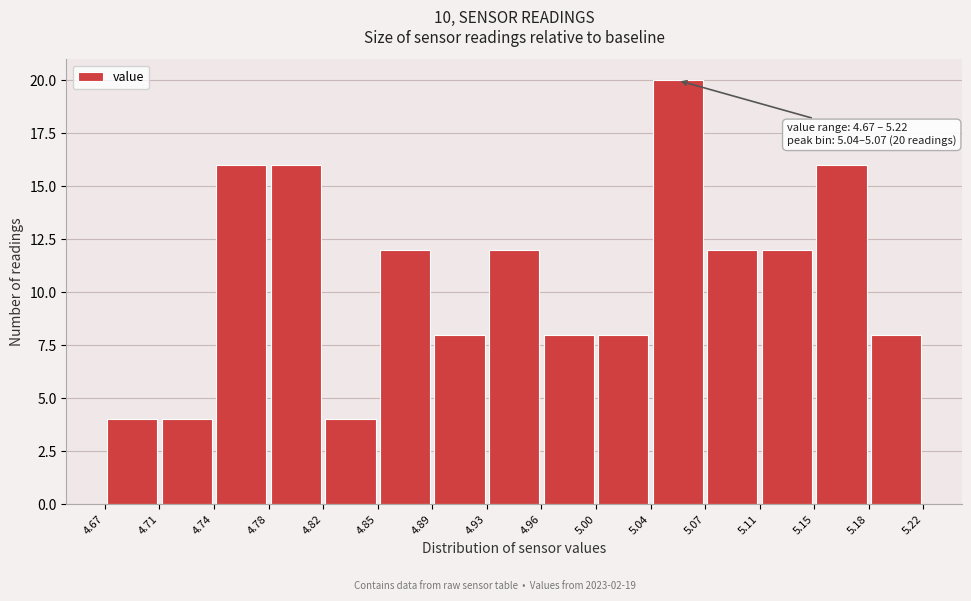

Over which range of the x-axis is the bar tallest?

5.04 to 5.07